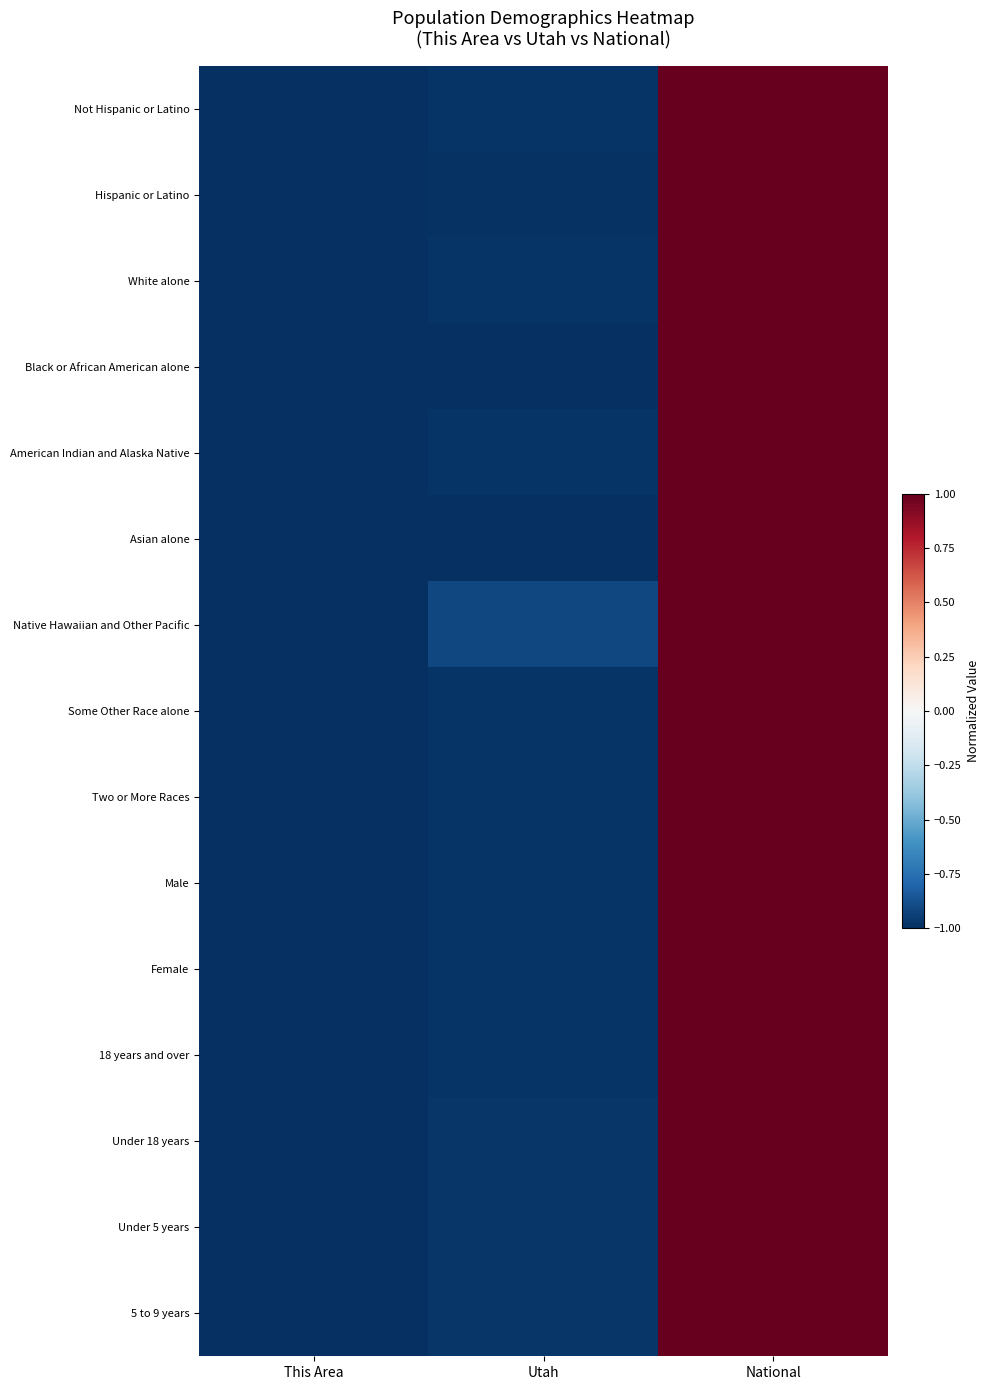

Which label corresponds to the smallest value in the chart?

This Area